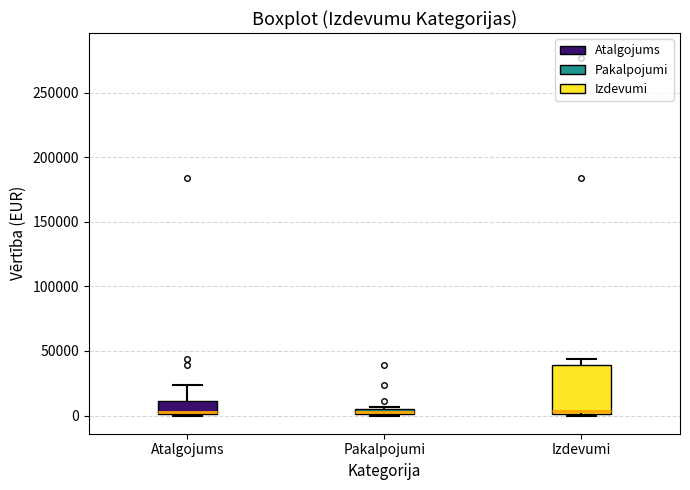

Where is the lower edge of the box for Atalgojums on the y-axis? The values are not printed on the chart, so give them approximately, as read against the axis.

0